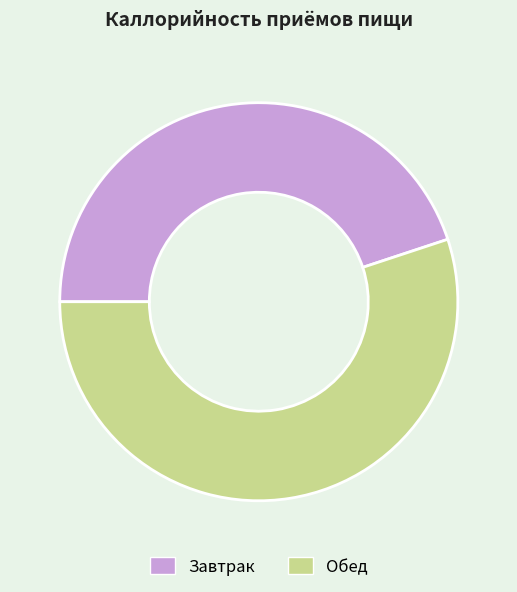

Which slice represents more than half of the pie?

Обед